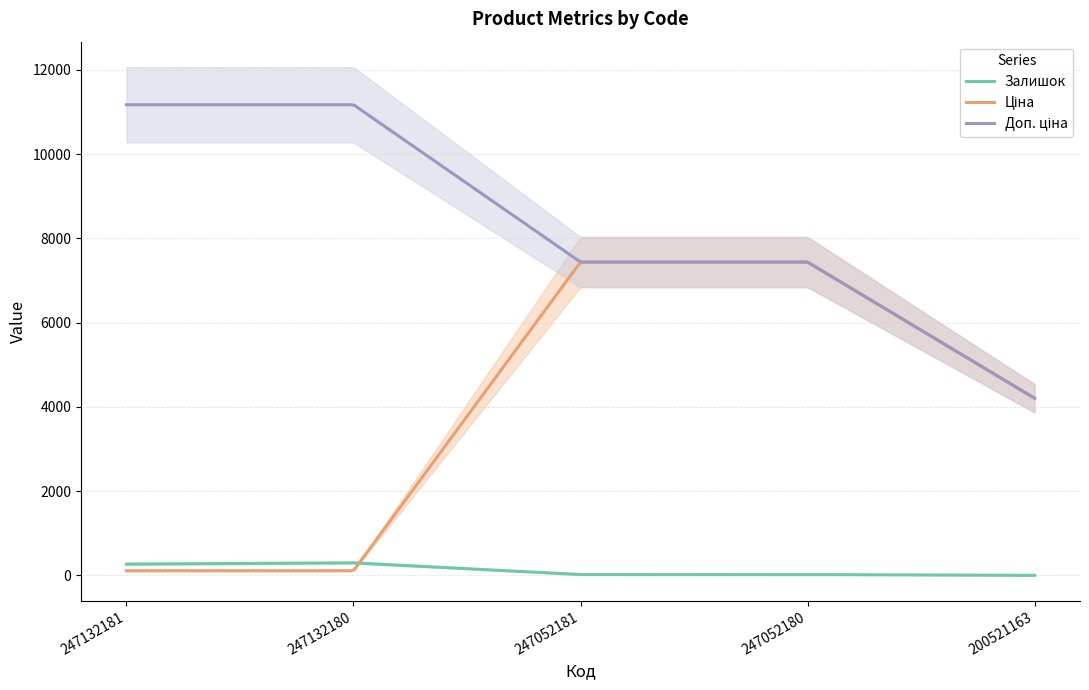

Is this an area chart (filled region under the line)?

No